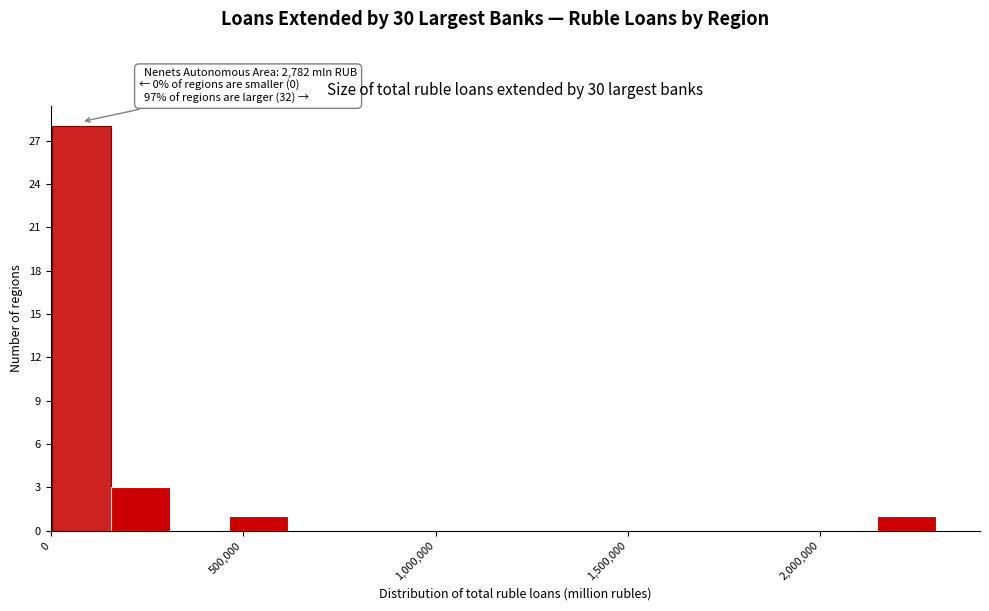

Around what value on the x-axis is the tallest bar? Give the approximate position of its centre, as read against the axis.

100000